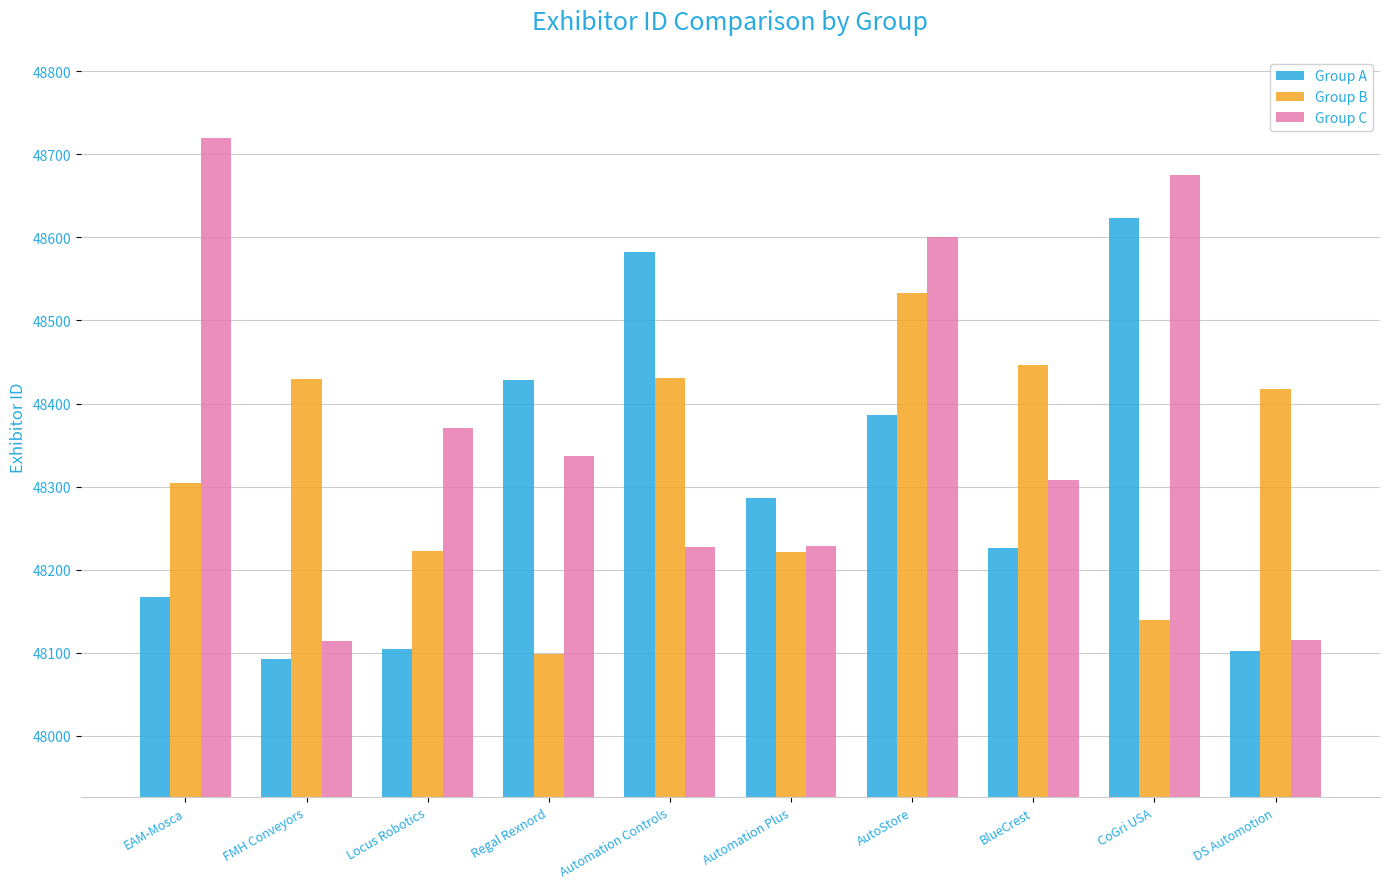

Which series changed the most between AutoStore and DS Automotion?

Group C